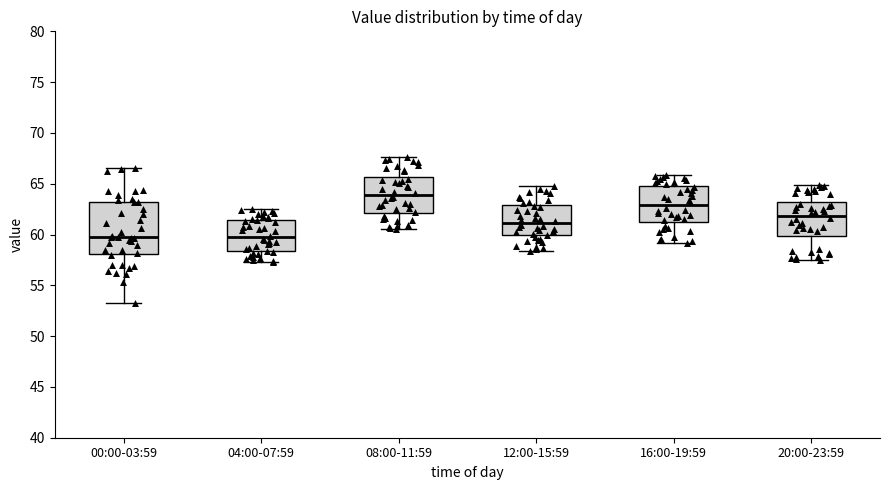

Reading left to right, transcribe this box plot: for each box, give where its median line is, the range the box spans, and where its two whiskers end, as read against the y-axis. The values are not printed on the chart, so give them approximately, as read against the axis.

00:00-03:59: median 60.0, box 58.0 to 63.0, whiskers 53.5 to 66.5
04:00-07:59: median 60.0, box 58.5 to 61.5, whiskers 57.5 to 62.5
08:00-11:59: median 64.0, box 62.0 to 65.5, whiskers 60.5 to 67.5
12:00-15:59: median 61.0, box 60.0 to 63.0, whiskers 58.5 to 65.0
16:00-19:59: median 63.0, box 61.5 to 65.0, whiskers 59.0 to 66.0
20:00-23:59: median 62.0, box 60.0 to 63.5, whiskers 57.5 to 65.0